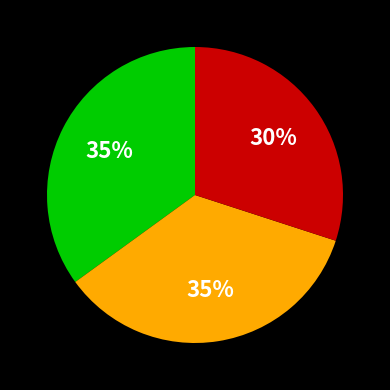

Is there any slice that represents more than half of the pie?

No